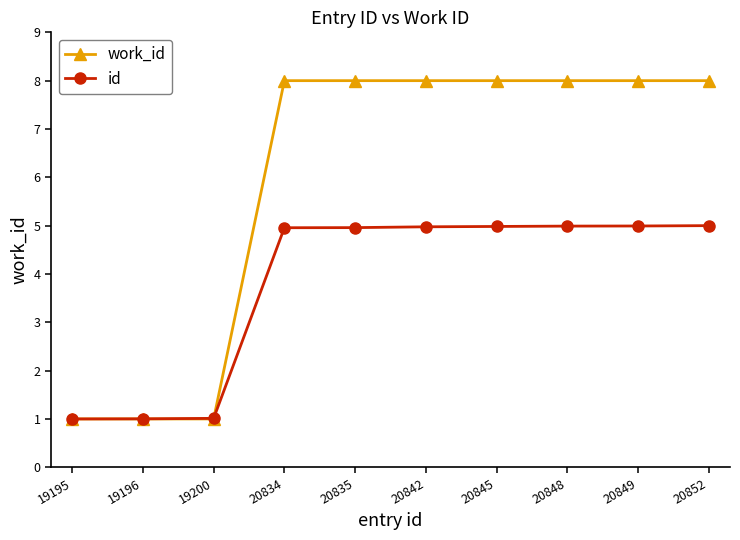

What is the maximum value for id?

5.0